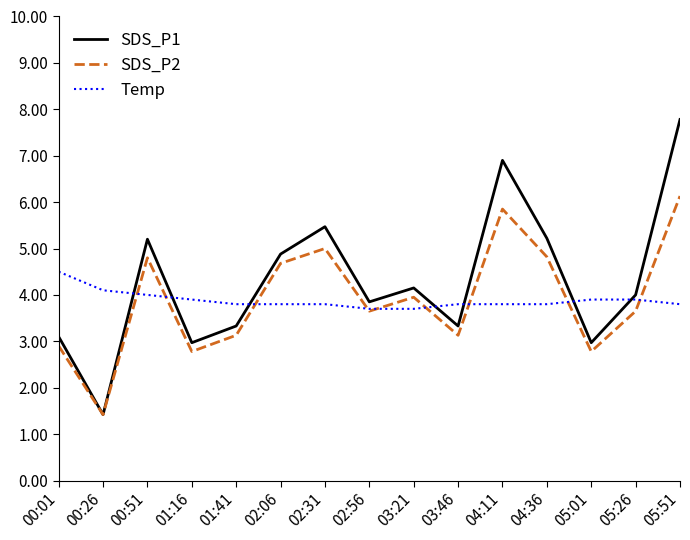

Which category has the highest value in the Temp series?

00:01